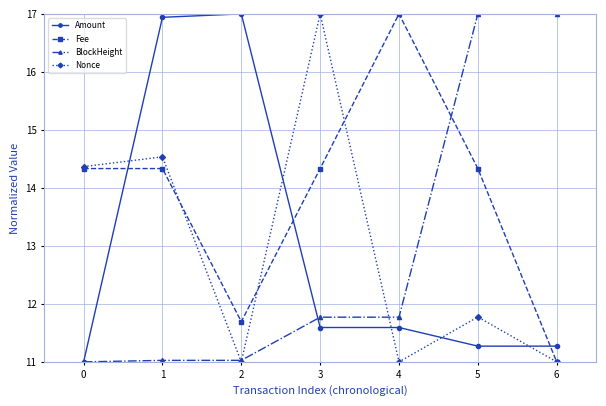

What is the difference between the BlockHeight values at 3 and 1?

0.7